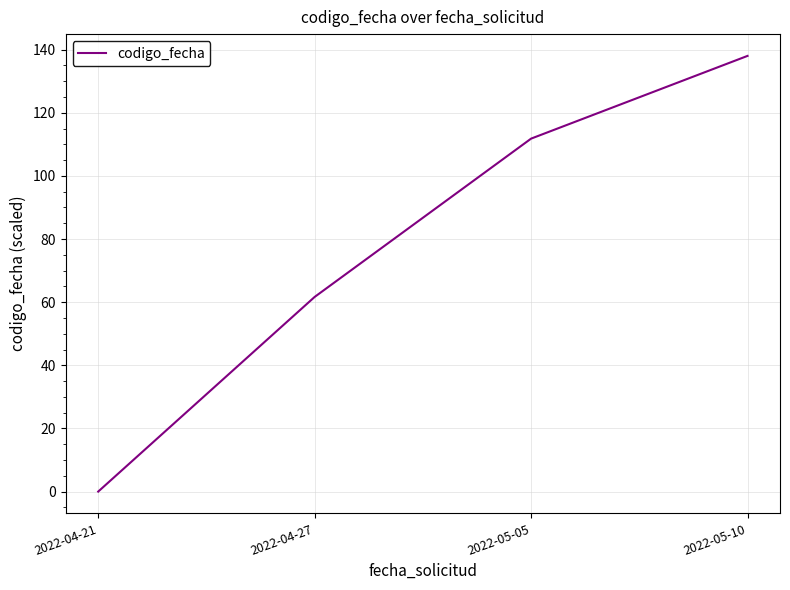

Reading left to right, transcribe all the data shown in this chart.

2022-04-21=0.0	2022-04-27=61.7	2022-05-05=111.8	2022-05-10=138.0